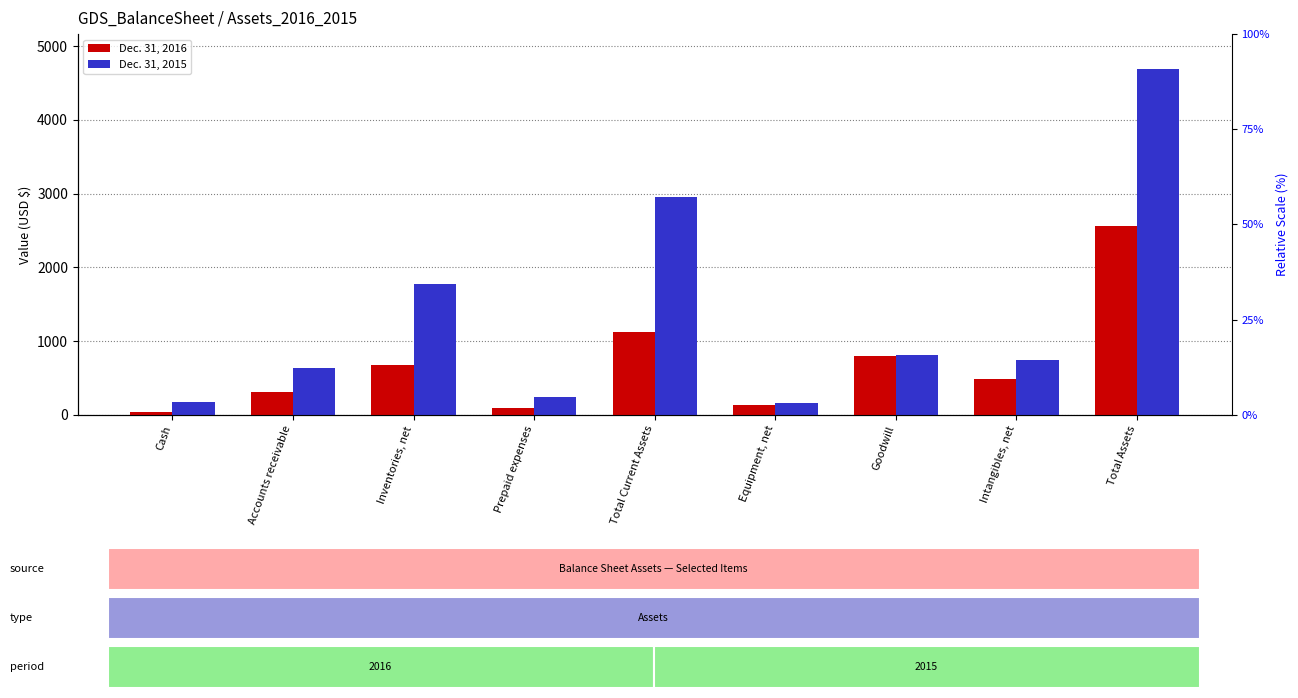

The value of Dec. 31, 2015 at Accounts receivable is 641. True or false?

True